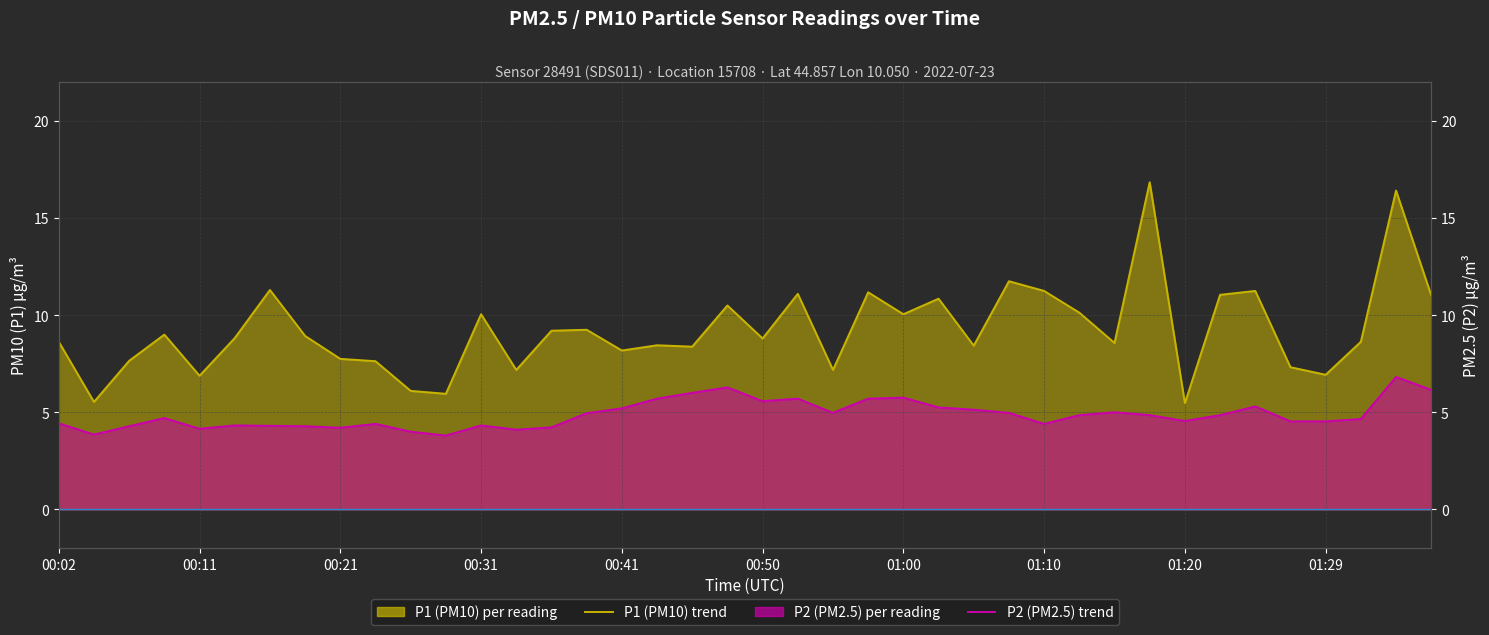

How many lines are shown in the chart?

2